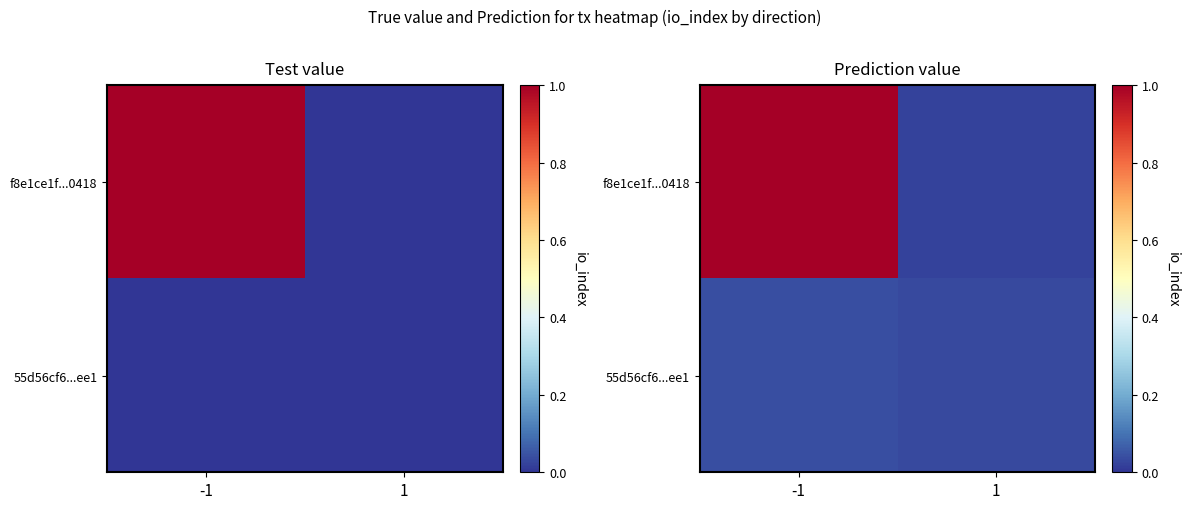

Where is f8e1ce1f...0418 nearest to the value 0?

1